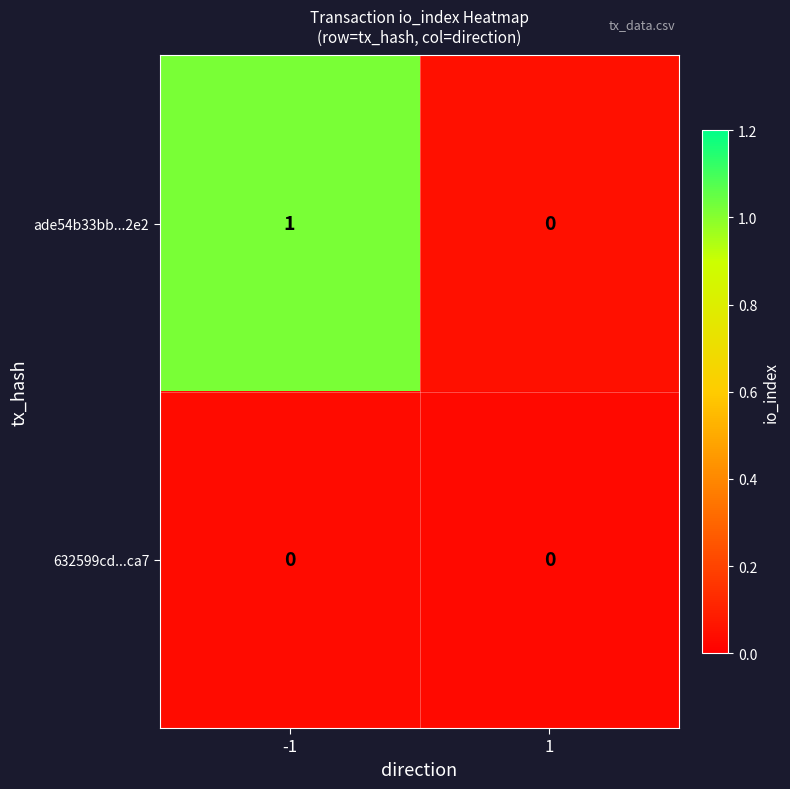

Which series has the largest range (max minus min)?

ade54b33bb...2e2